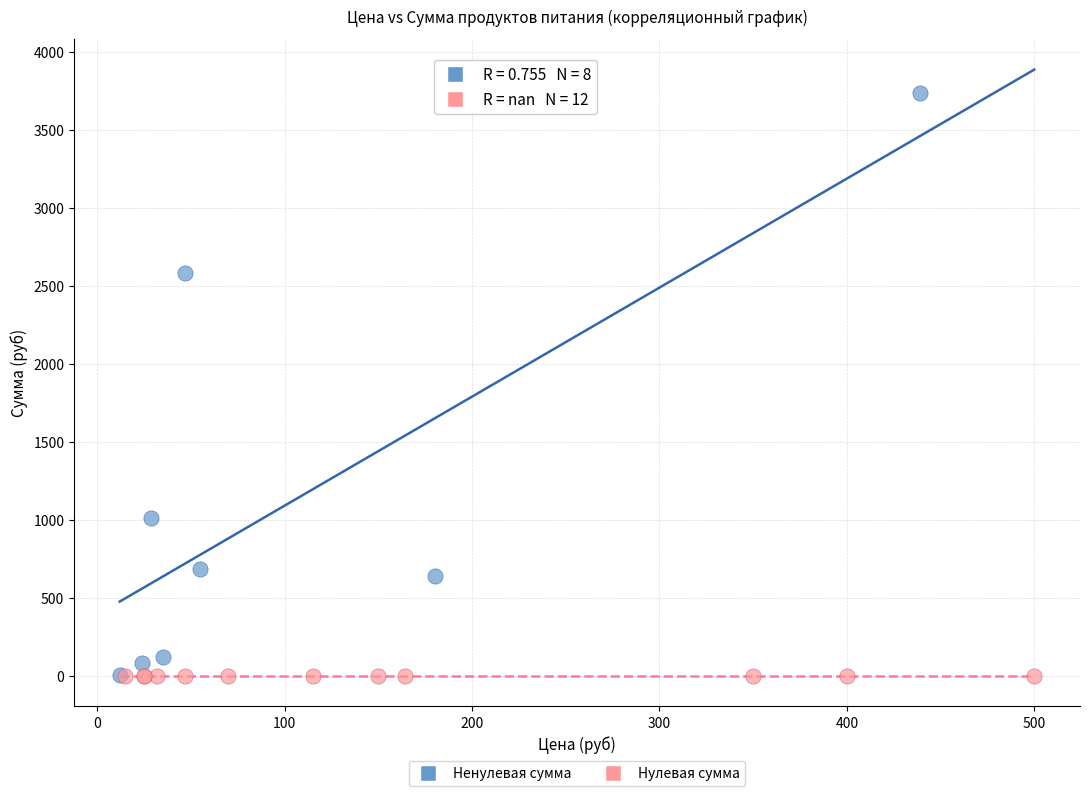

Which series reaches the maximum Y coordinate?

Ненулевая сумма